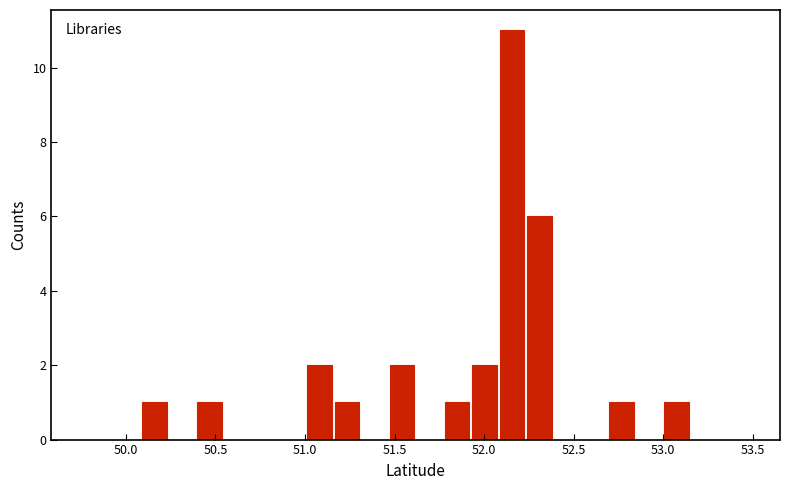

Around what value on the x-axis is the tallest bar? Give the approximate position of its centre, as read against the axis.

52.15